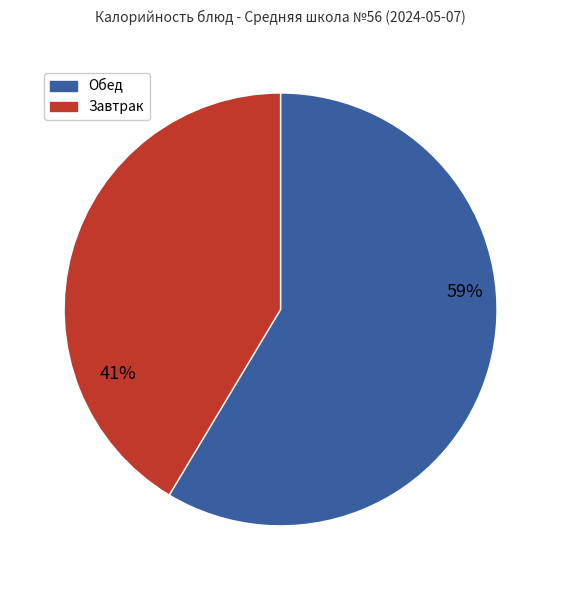

To the nearest percent, what is the average slice percentage?

50%